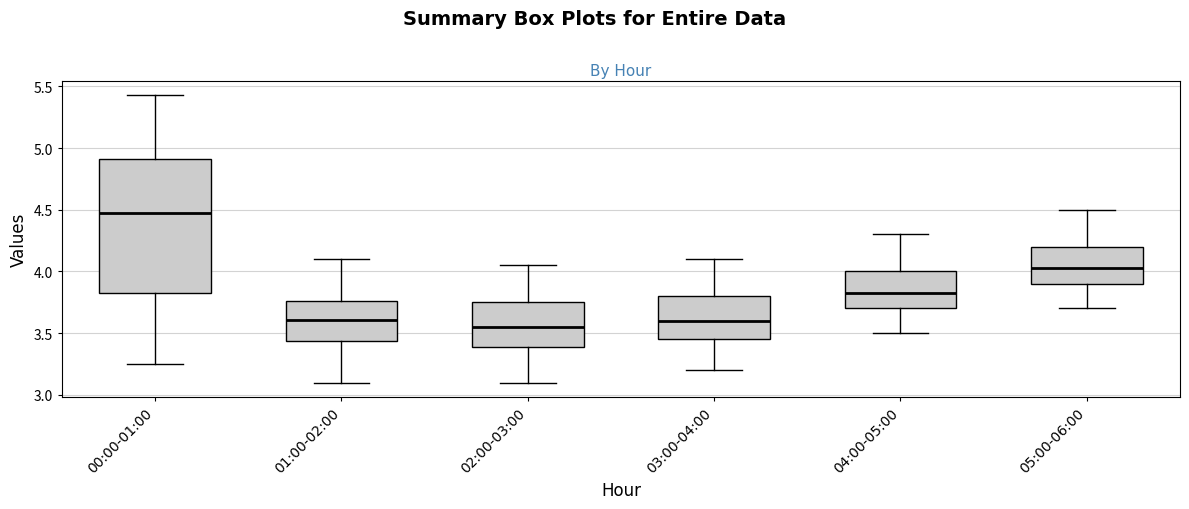

Where does the median line of the box for 02:00-03:00 sit on the y-axis? The values are not printed on the chart, so give them approximately, as read against the axis.

3.55